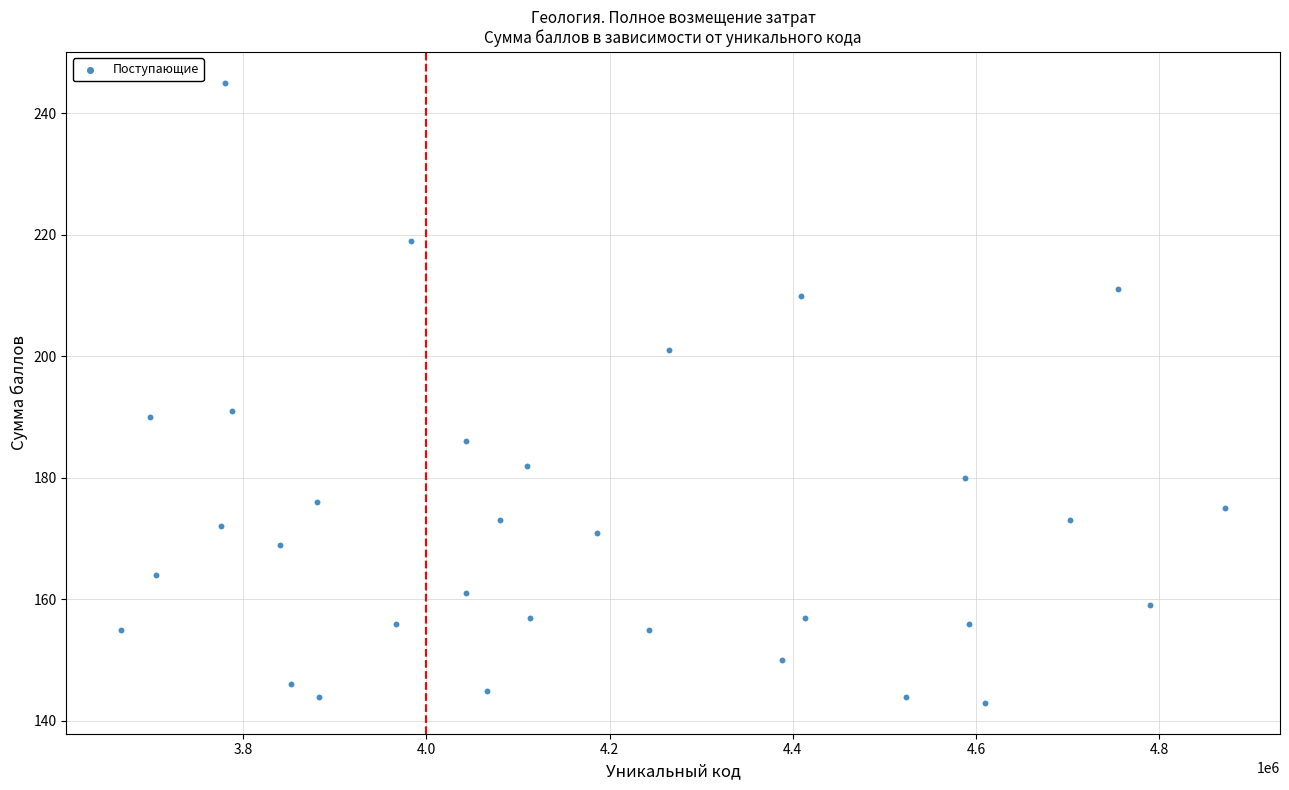

What is the range of X values (max minus min)?

1204790